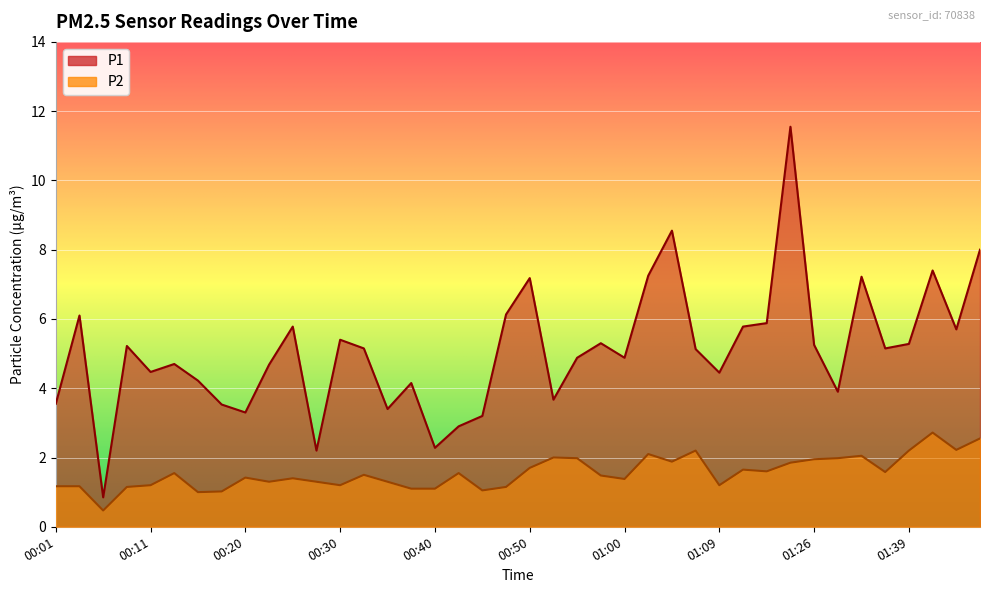

What are all the series names shown in the legend?

P1, P2